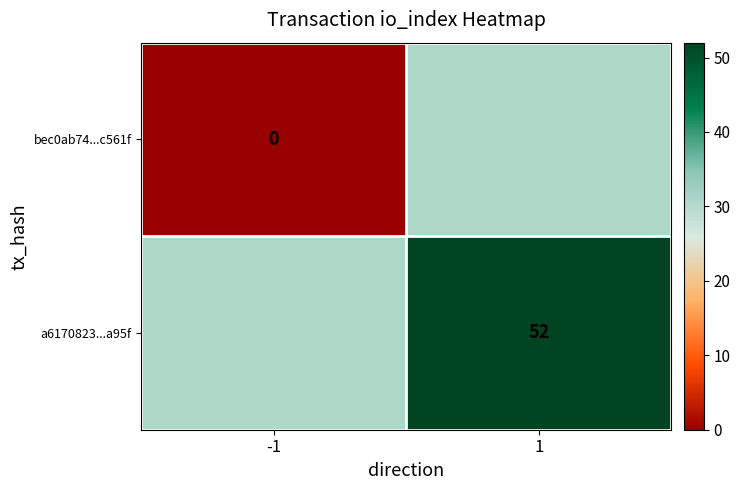

Is it true that a6170823...a95f equals 52 at 1?

True